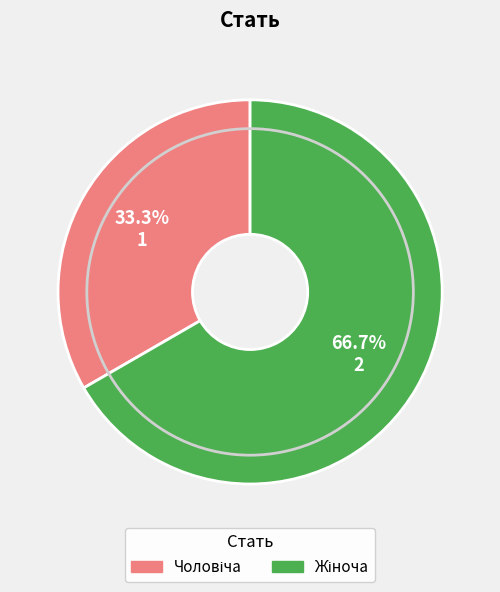

Does any single category account for the majority?

Yes